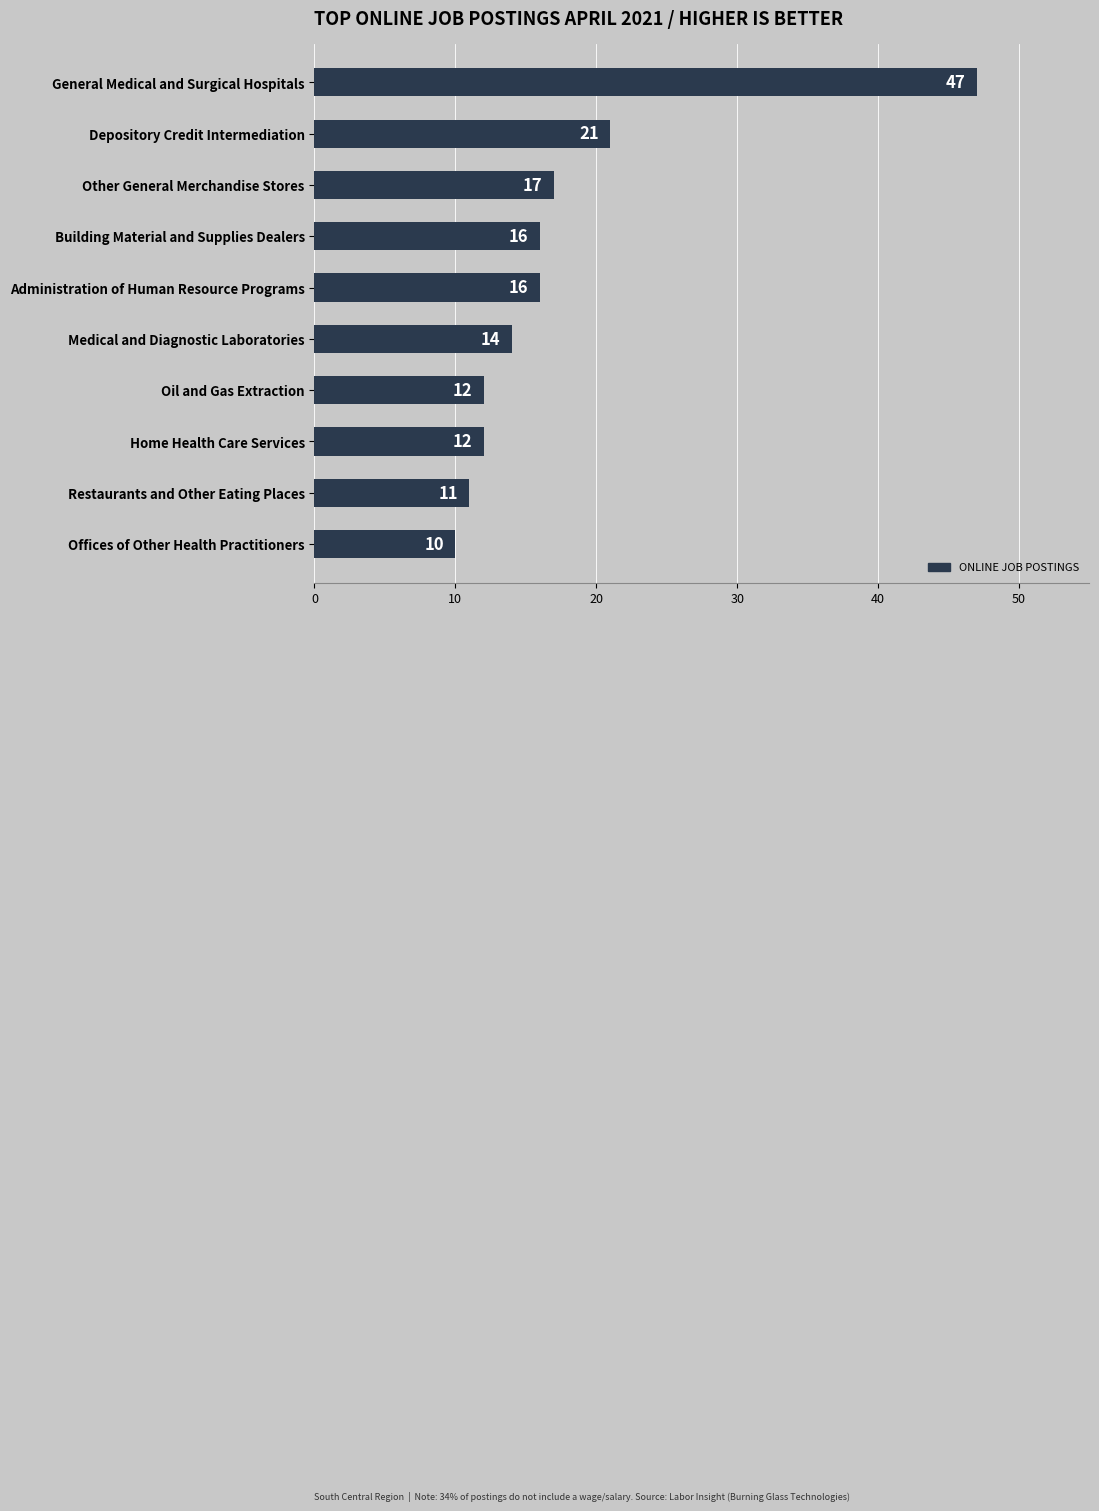

The chart shows a value of 11 at Restaurants and Other Eating Places. True or false?

True